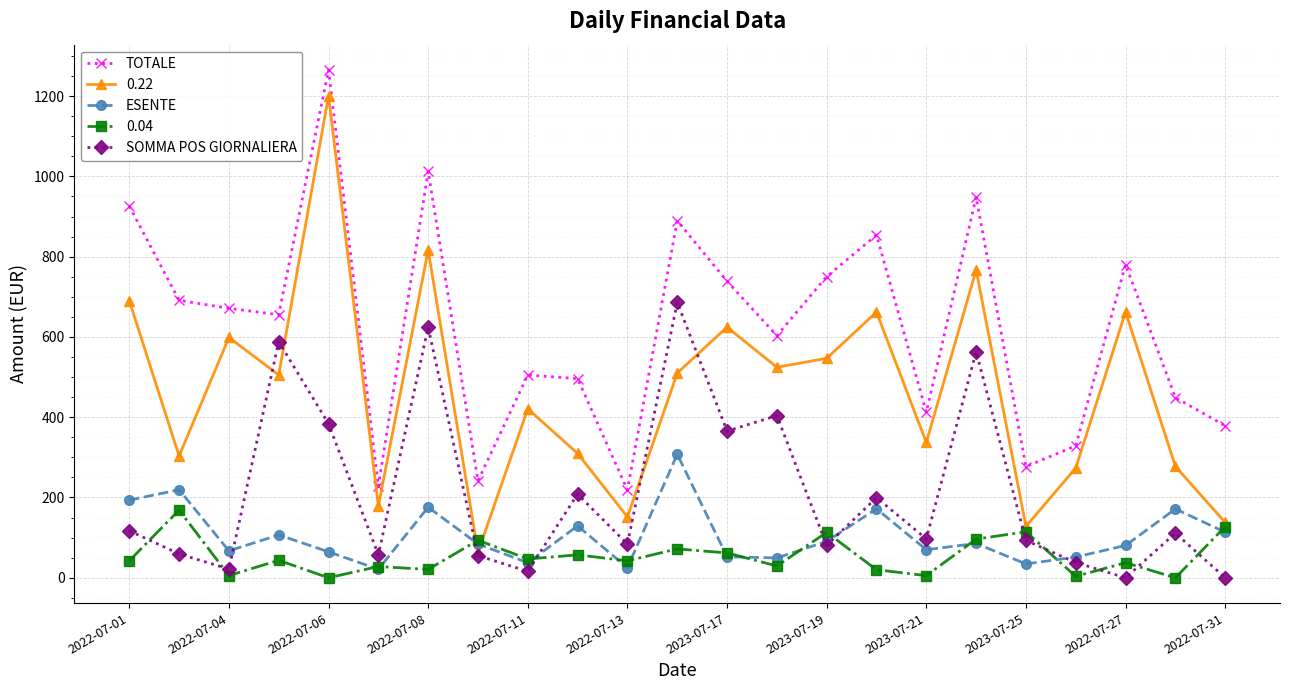

Which series has the largest total across all categories?

TOTALE